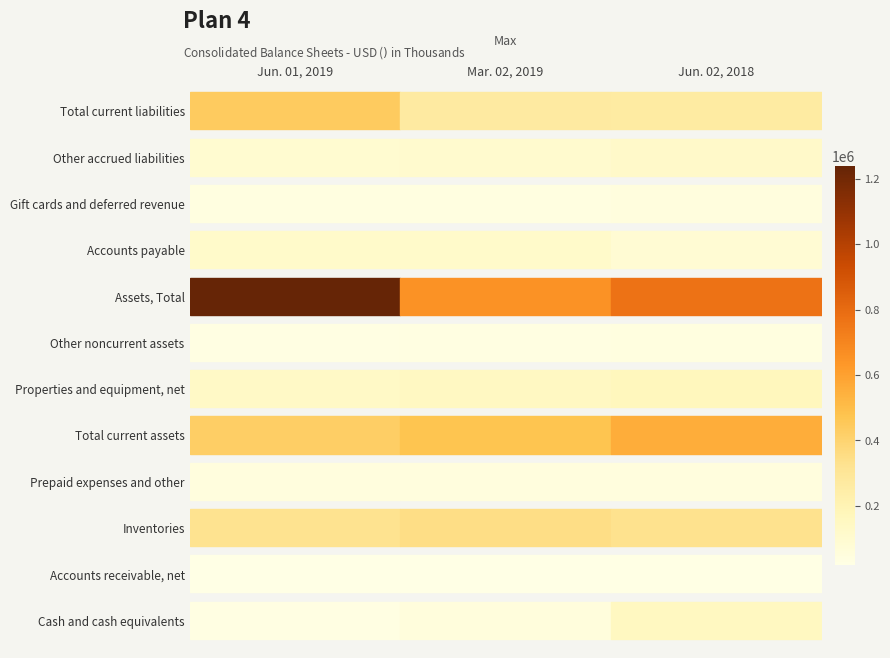

What is the total value across all series at Jun. 02, 2018?

2628133